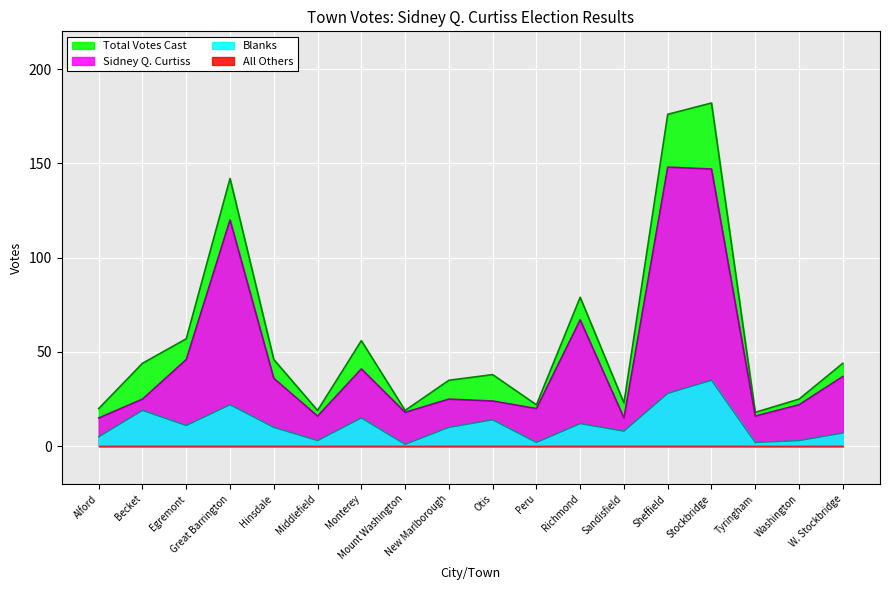

True or false: Blanks and Sidney Q. Curtiss intersect in this chart.

False